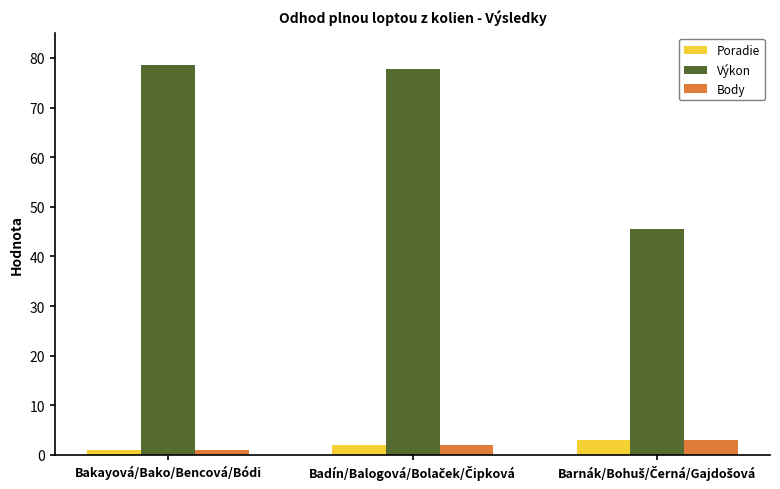

Which series has the widest spread of values?

Výkon